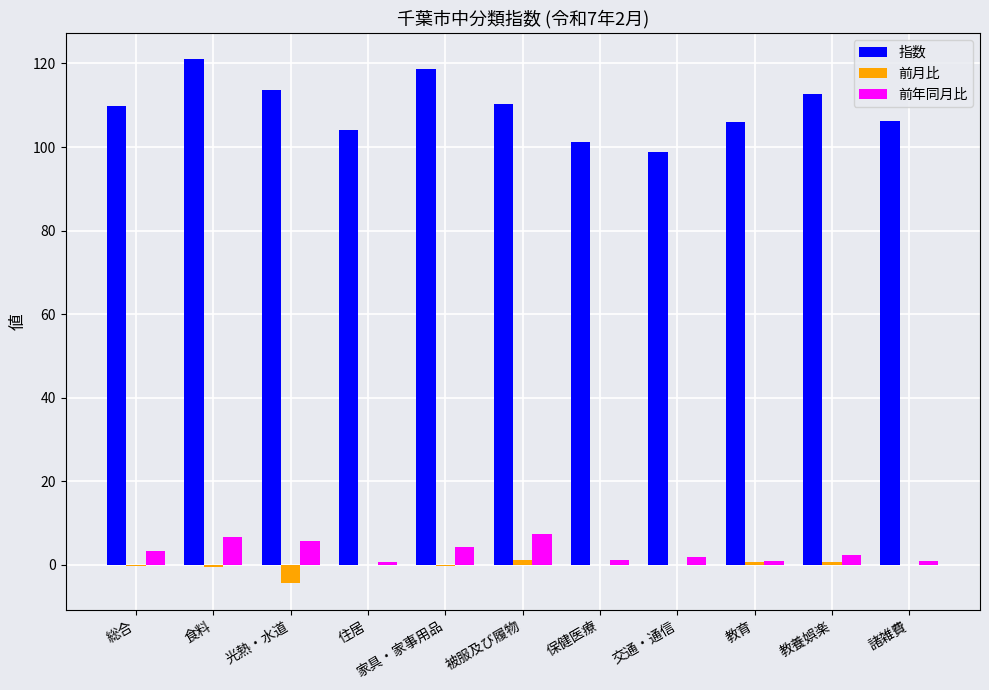

What is the maximum value shown in the chart?

121.0